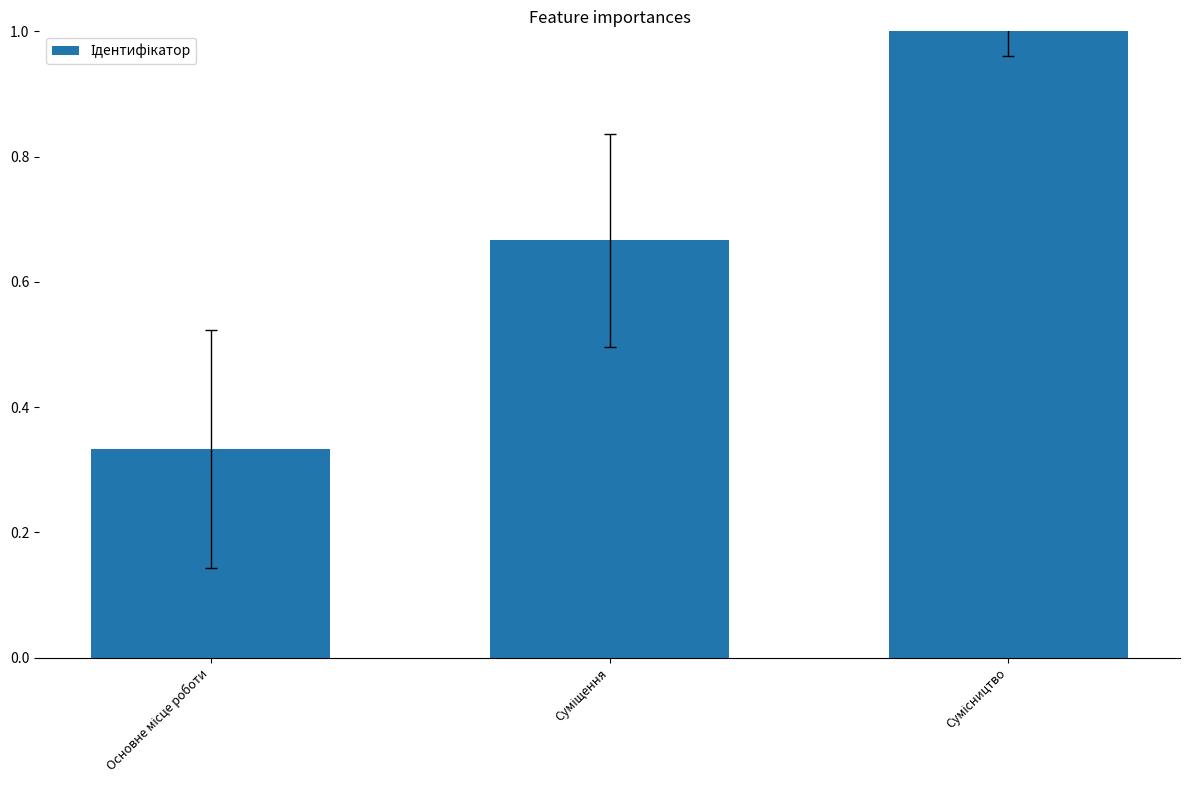

What is the maximum value shown in the chart?

1.0